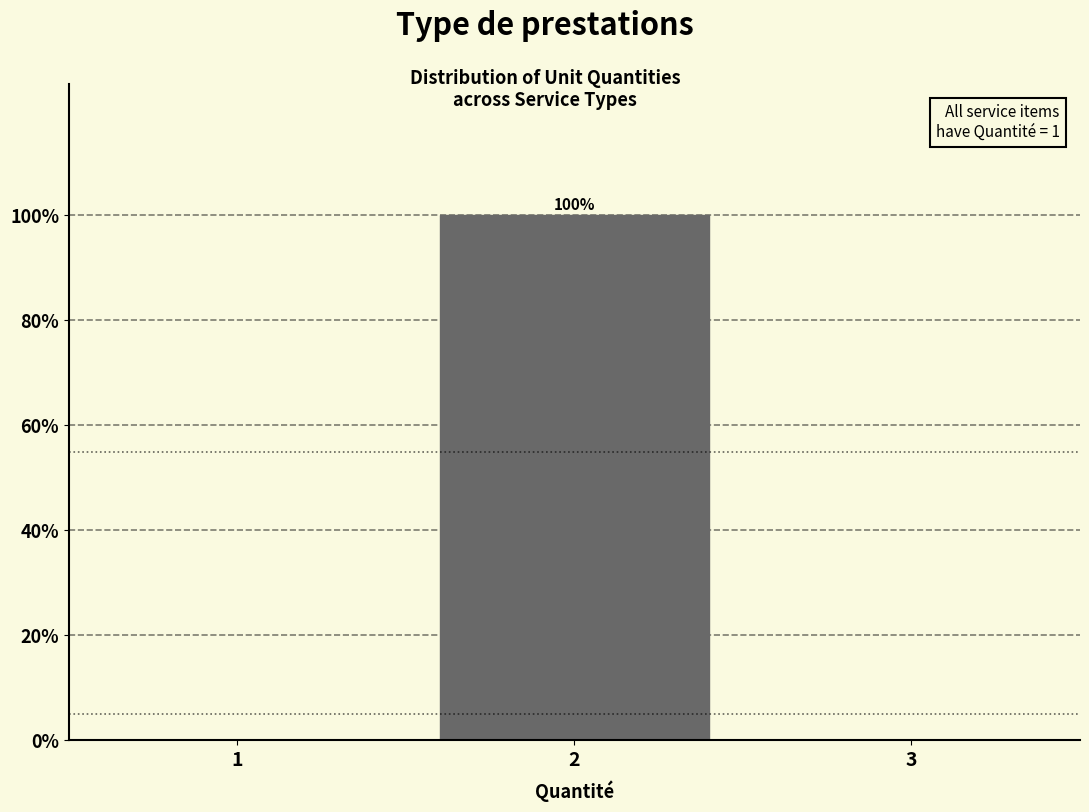

Reading left to right, transcribe all the data shown in this chart.

1=0	2=100	3=0